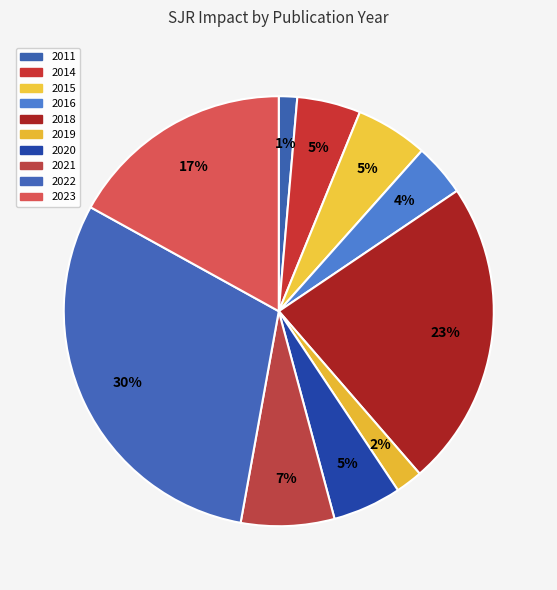

To the nearest percent, what portion does 2020 represent?

5%